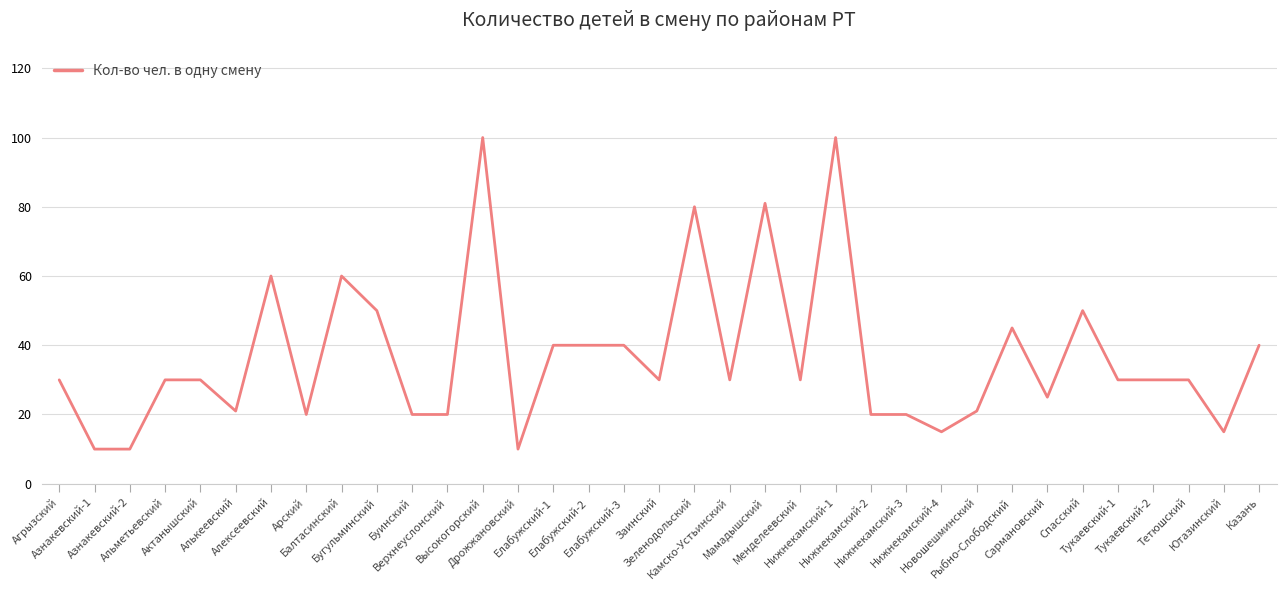

What is the minimum value shown in the chart?

10